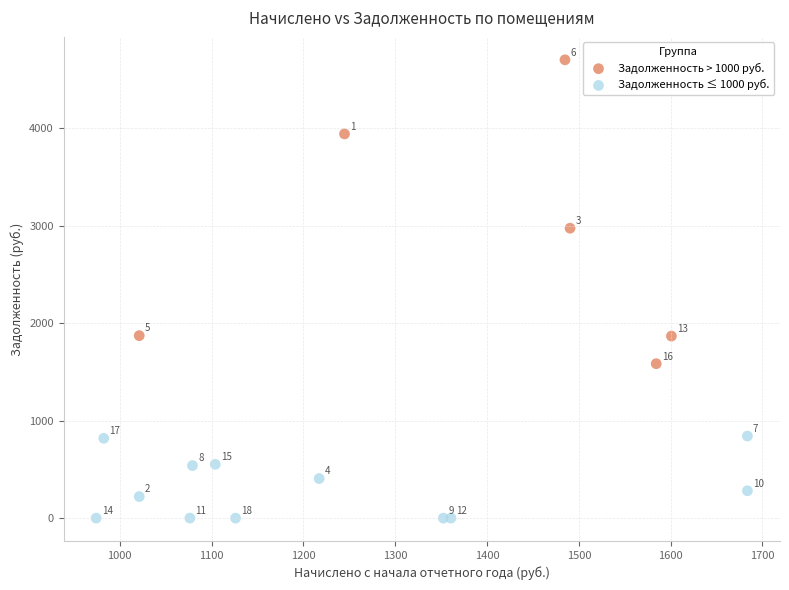

Which series reaches the minimum Y coordinate?

Задолженность ≤ 1000 руб.